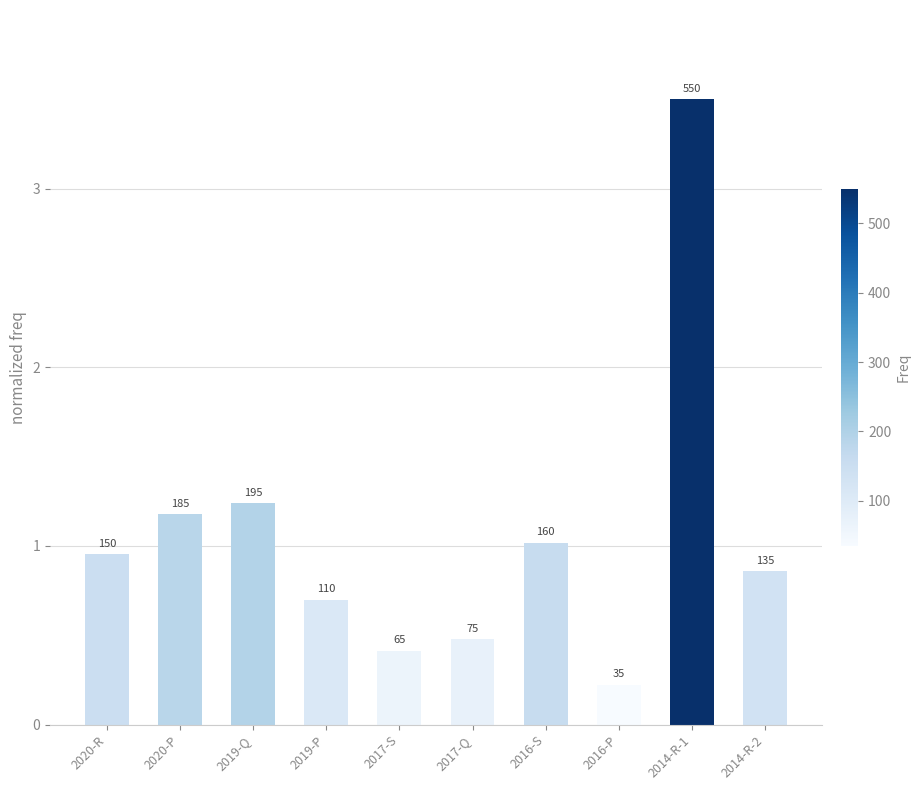

True or false: the data shows 0.7 at 2019-P.

True